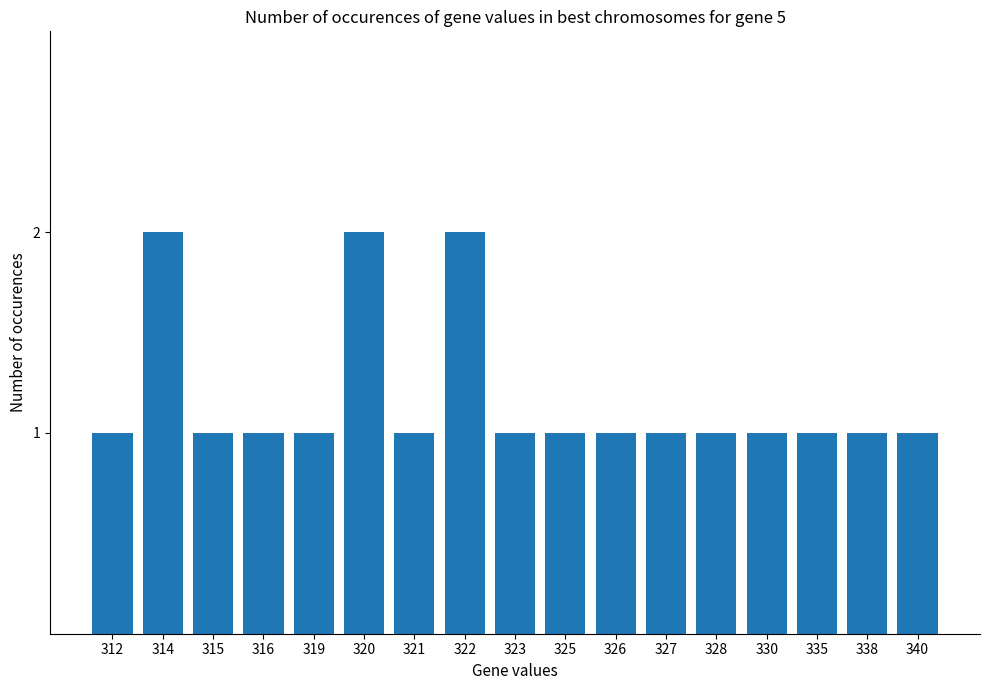

Reading left to right, extract all data points from this chart.

1	2	1	1	1	2	1	2	1	1	1	1	1	1	1	1	1